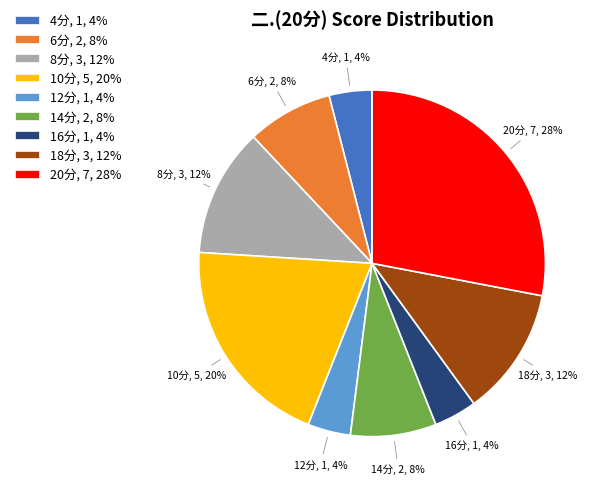

Is there a majority slice in this chart?

No